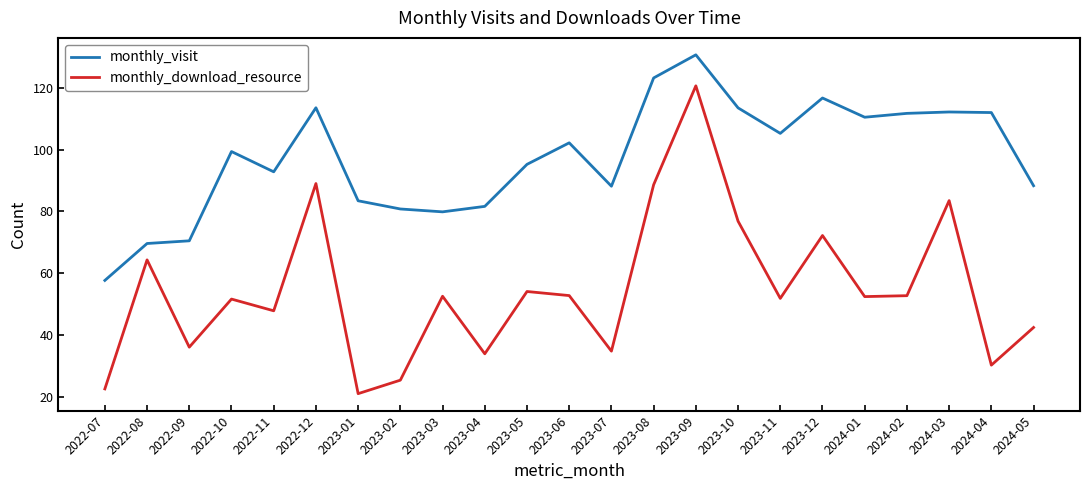

What is the lowest value of the monthly_visit series?

57.6